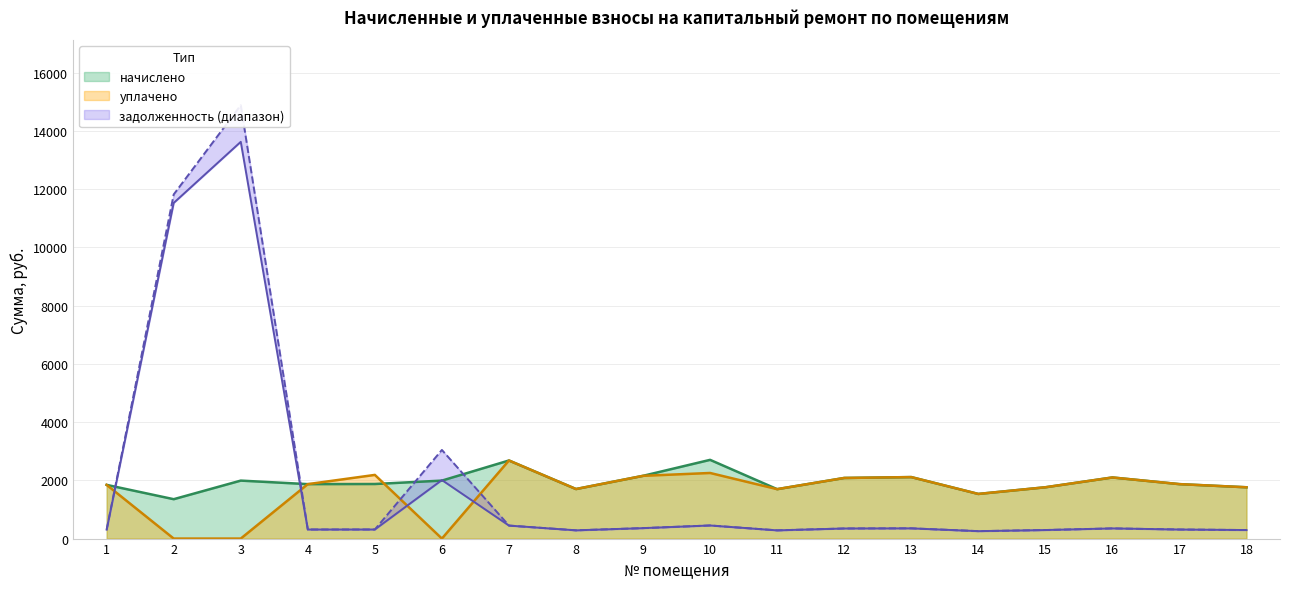

Rank the series at 5 from highest to lowest value.

уплачено, начислено, задолженность (нач.), задолженность (кон.)